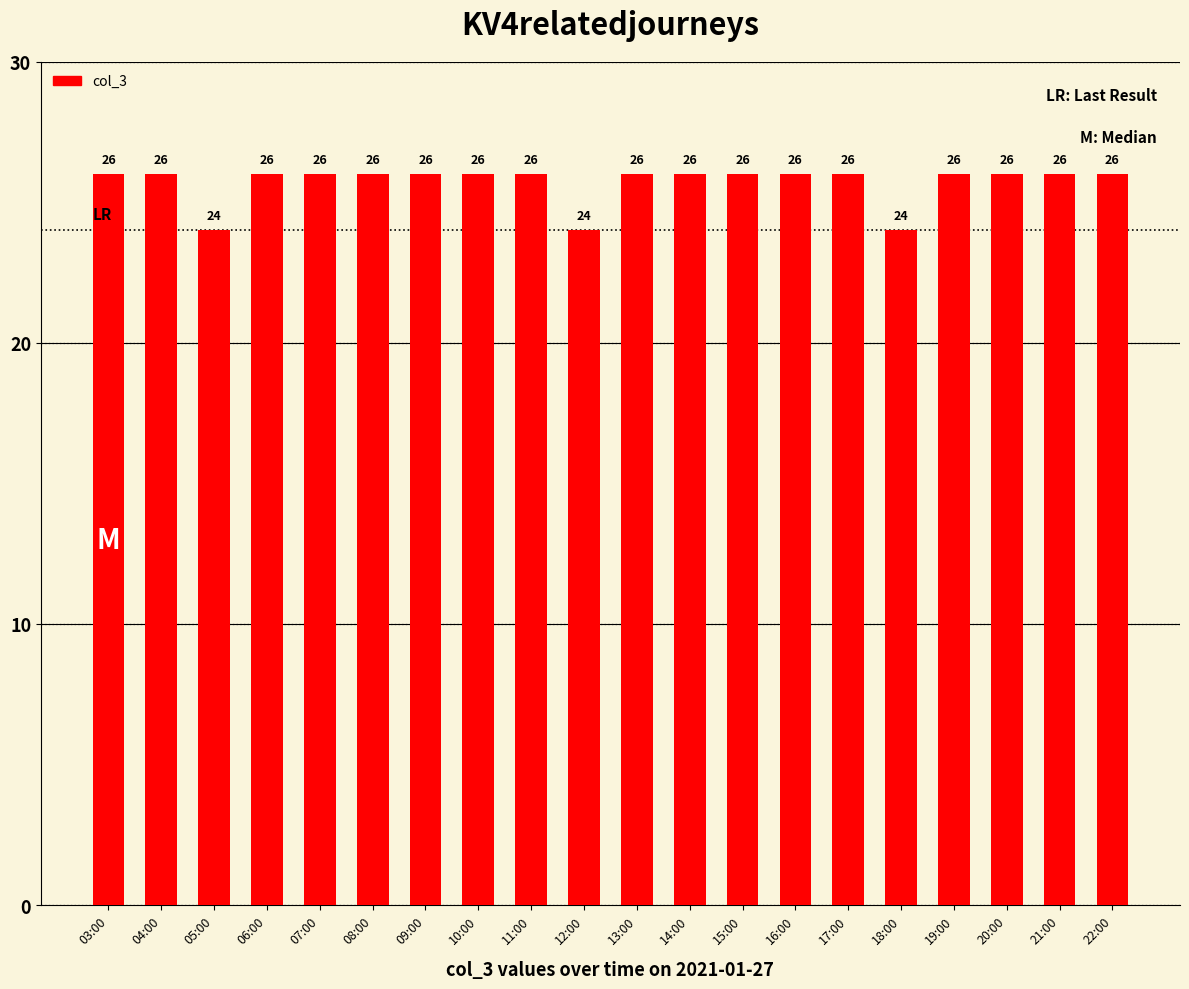

What is the label of the 7th bar from the left?

09:00